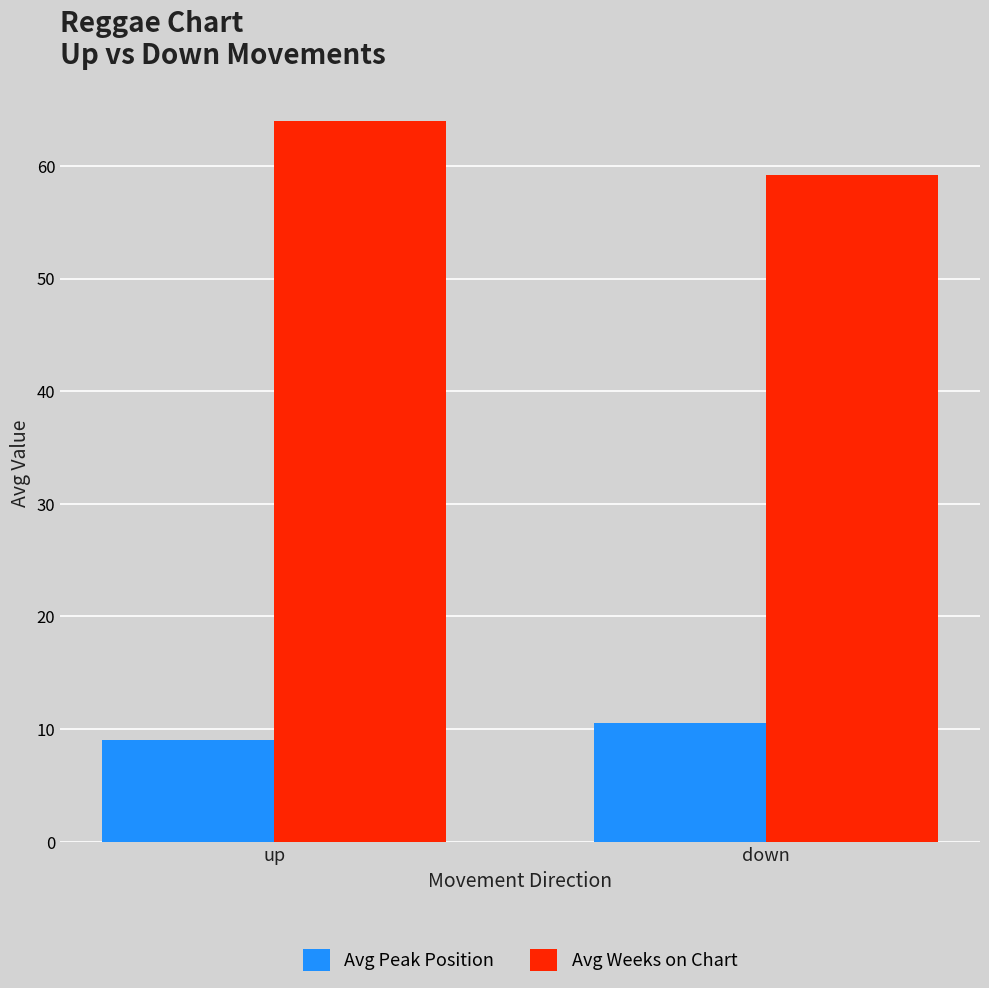

Is the value of Avg Peak Position at up greater than the value of Avg Weeks on Chart at down?

No